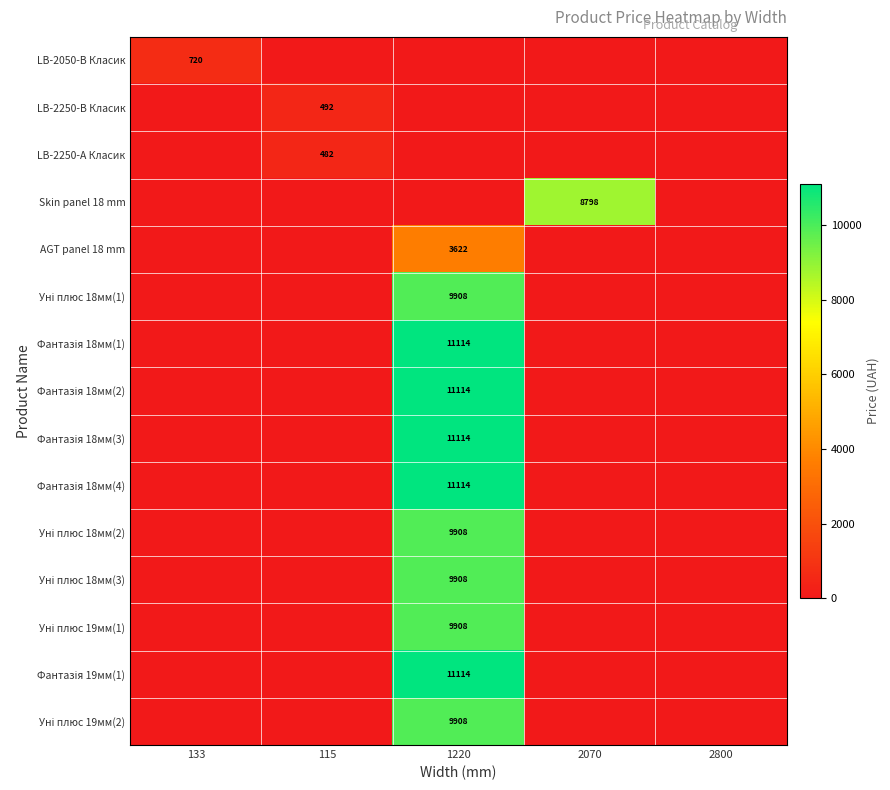

The LB-2050-В Класик series shows 720 at 133. True or false?

True